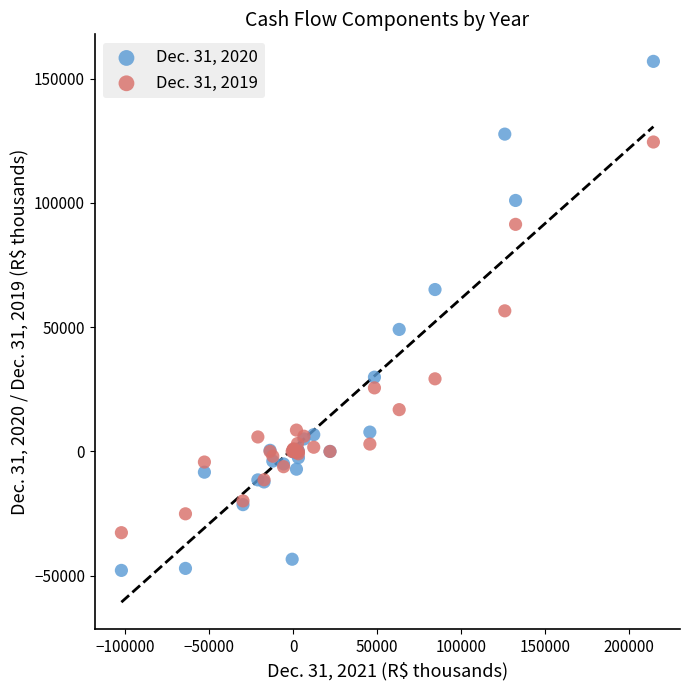

What are all the series names shown in the legend?

Dec. 31, 2020, Dec. 31, 2019